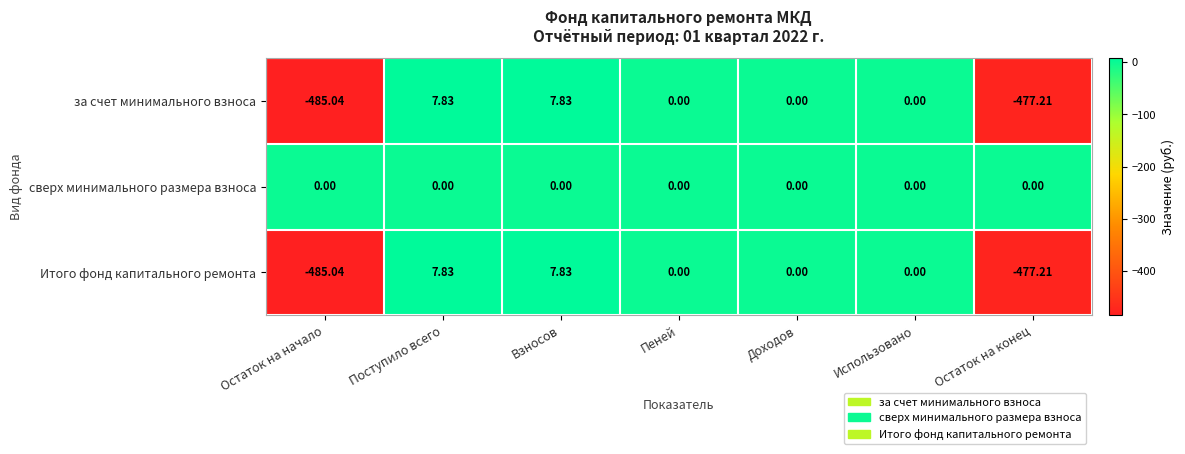

What is the greatest value displayed?

7.8